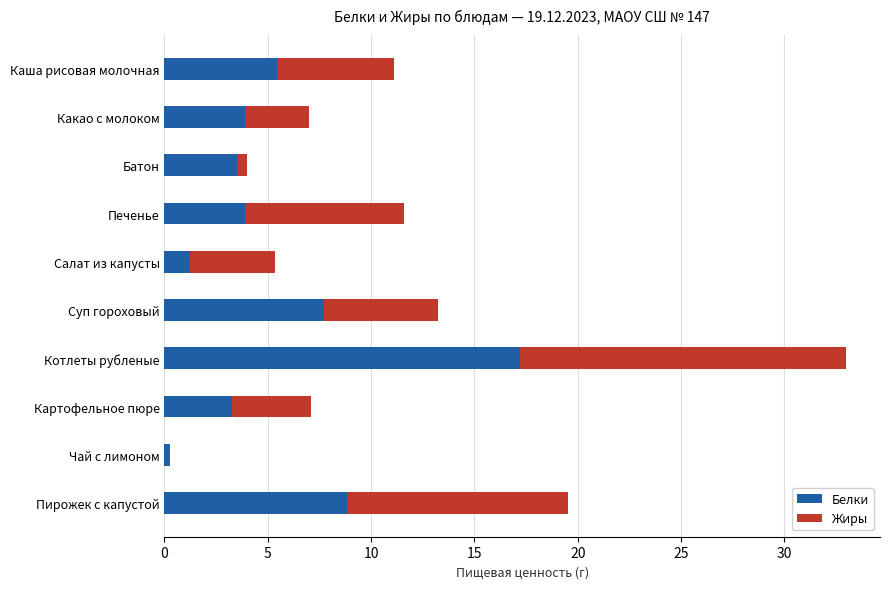

What is the approximate value of Белки at Какао с молоком?

3.9